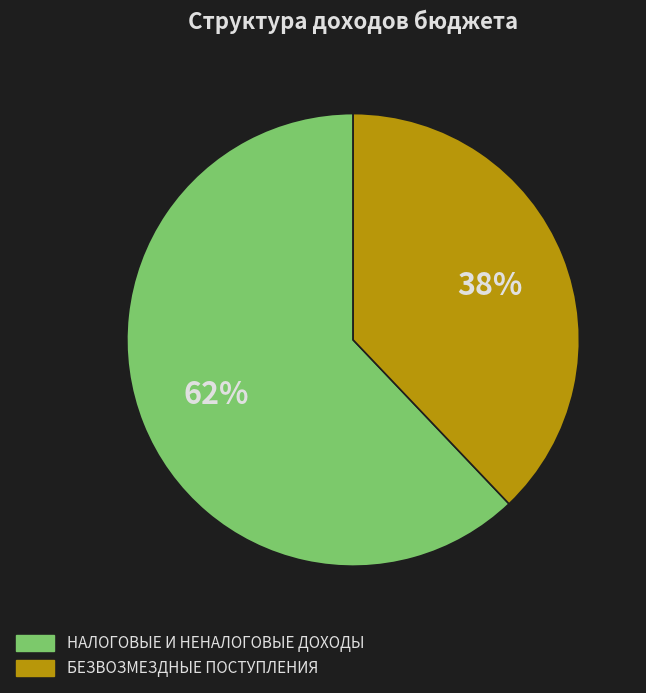

Approximately how many times larger is the value at НАЛОГОВЫЕ И НЕНАЛОГОВЫЕ ДОХОДЫ compared to БЕЗВОЗМЕЗДНЫЕ ПОСТУПЛЕНИЯ?

1.6